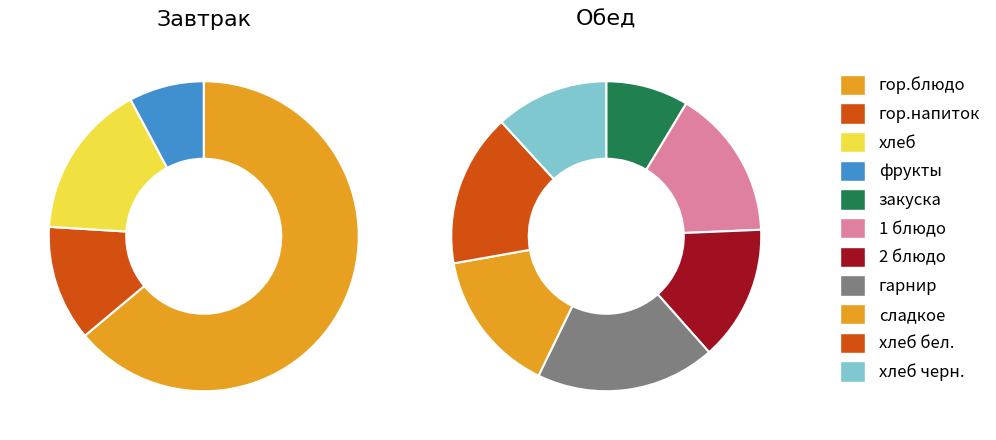

At гор.блюдо, list the series in order from largest to smallest.

Завтрак, Обед